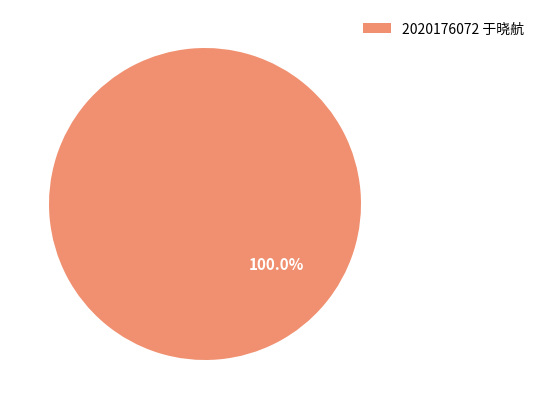

Does any single category account for the majority?

Yes